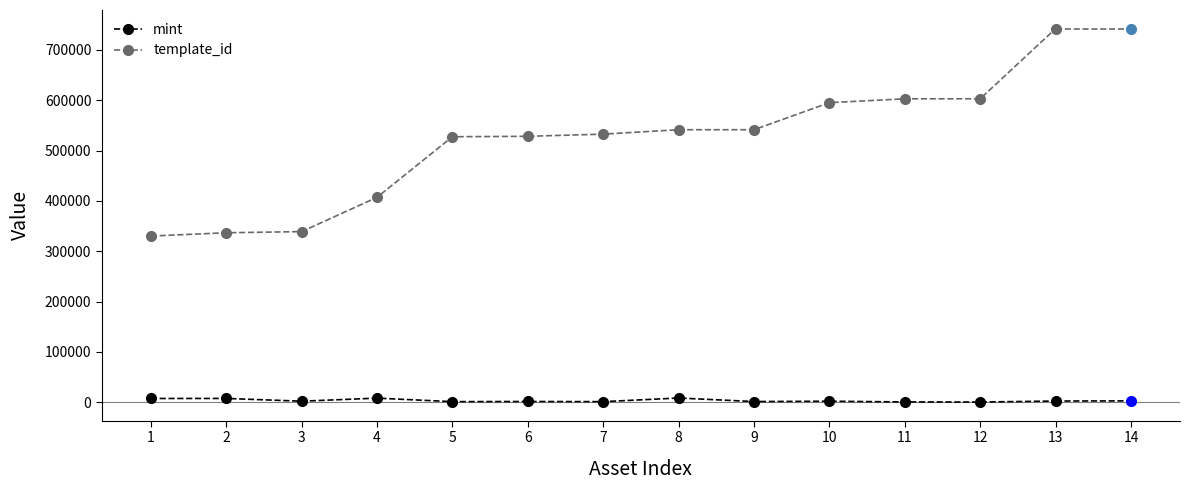

Which category has the highest value in the template_id series?

13